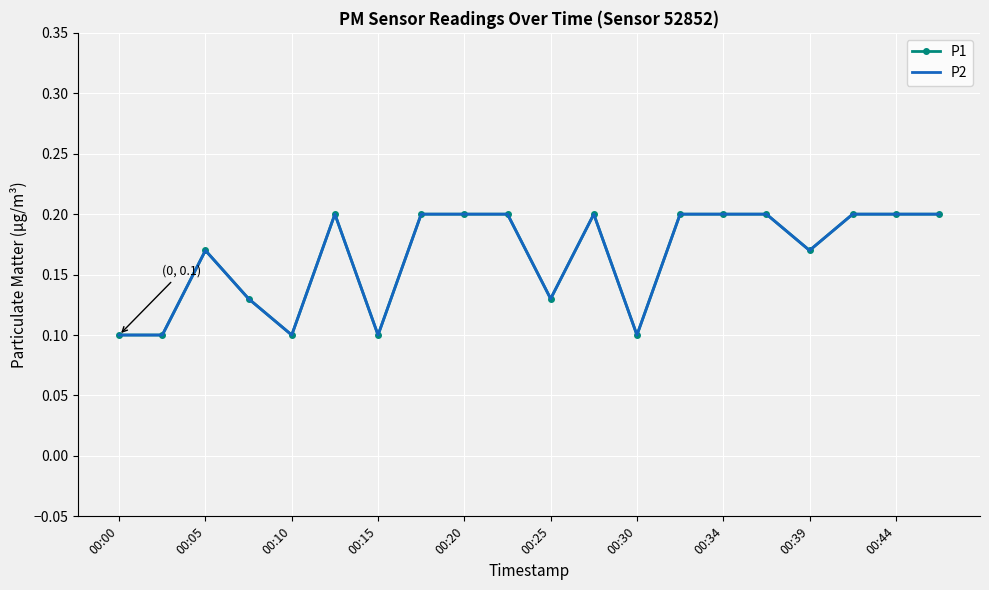

True or false: P2 and P1 cross at least once.

False